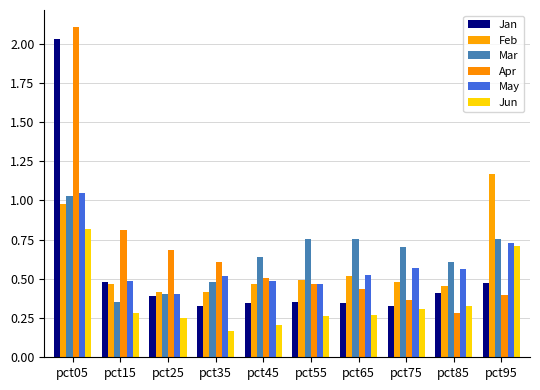

At which category does the chart reach its peak across all series?

pct05